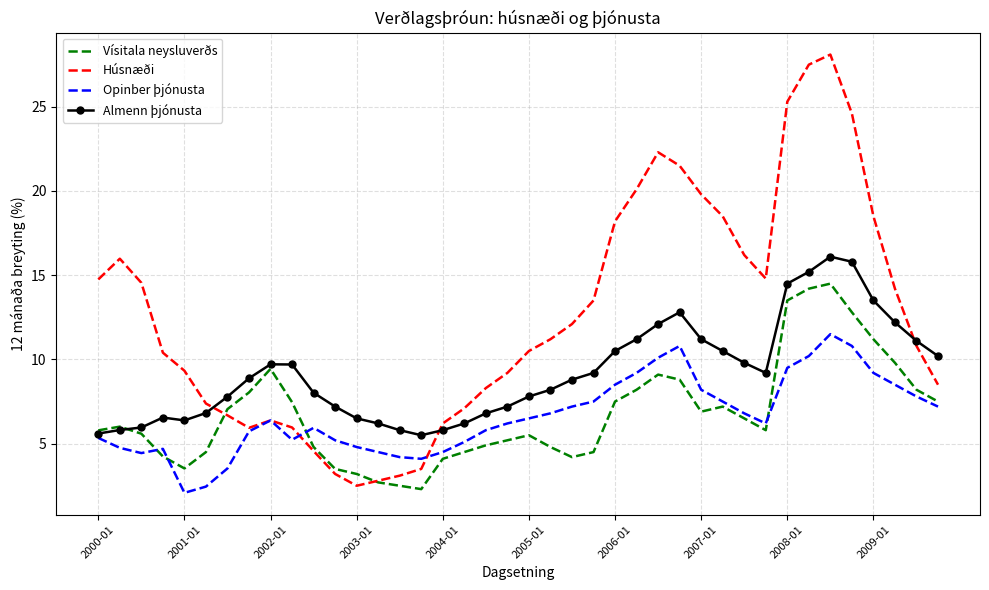

Rank the series by their maximum value, from lowest to highest.

Opinber þjónusta, Vísitala neysluverðs, Almenn þjónusta, Húsnæði